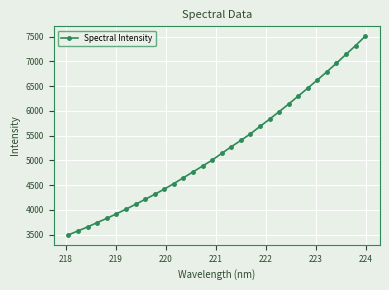

What is the minimum value shown in the chart?

3493.8